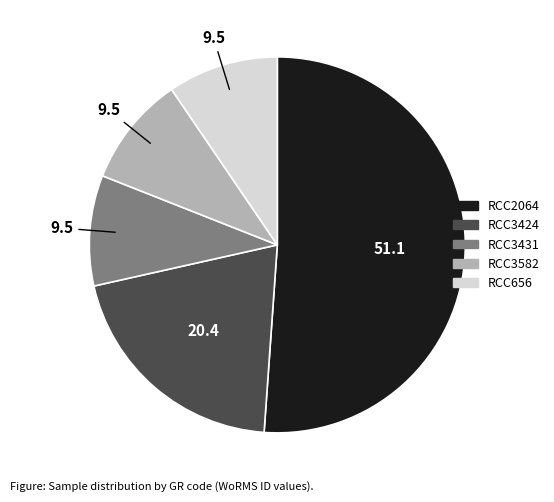

Which slice is the largest?

RCC2064